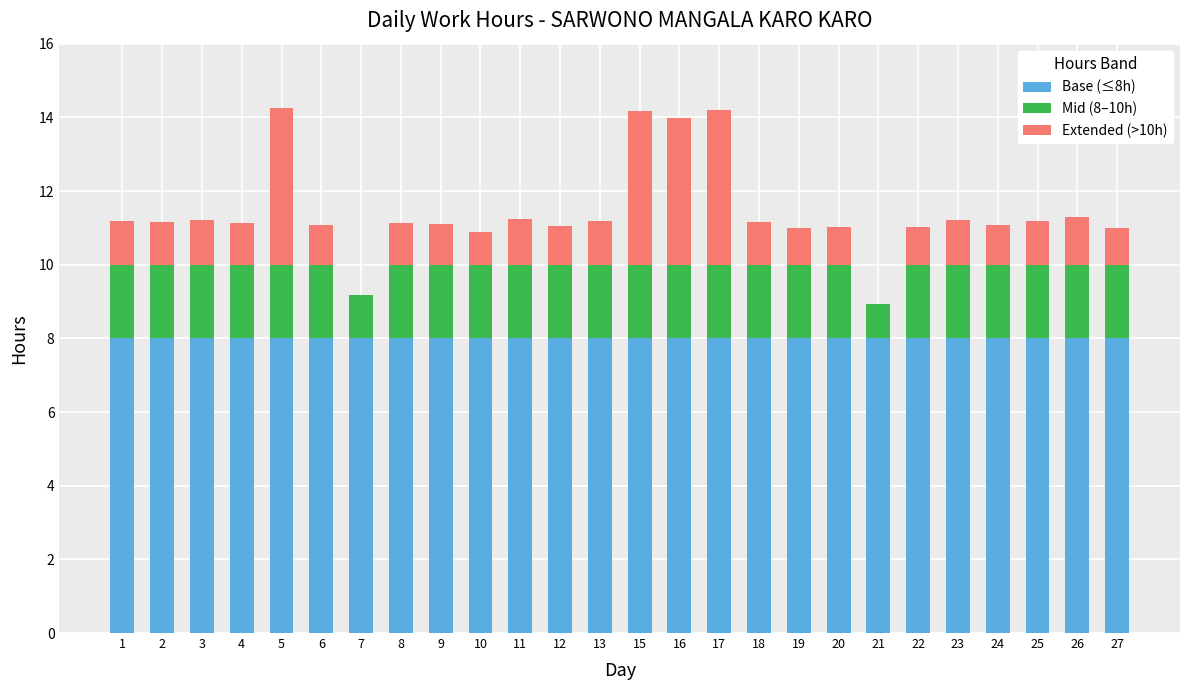

What is the highest value of the Base (≤8h) series?

8.0